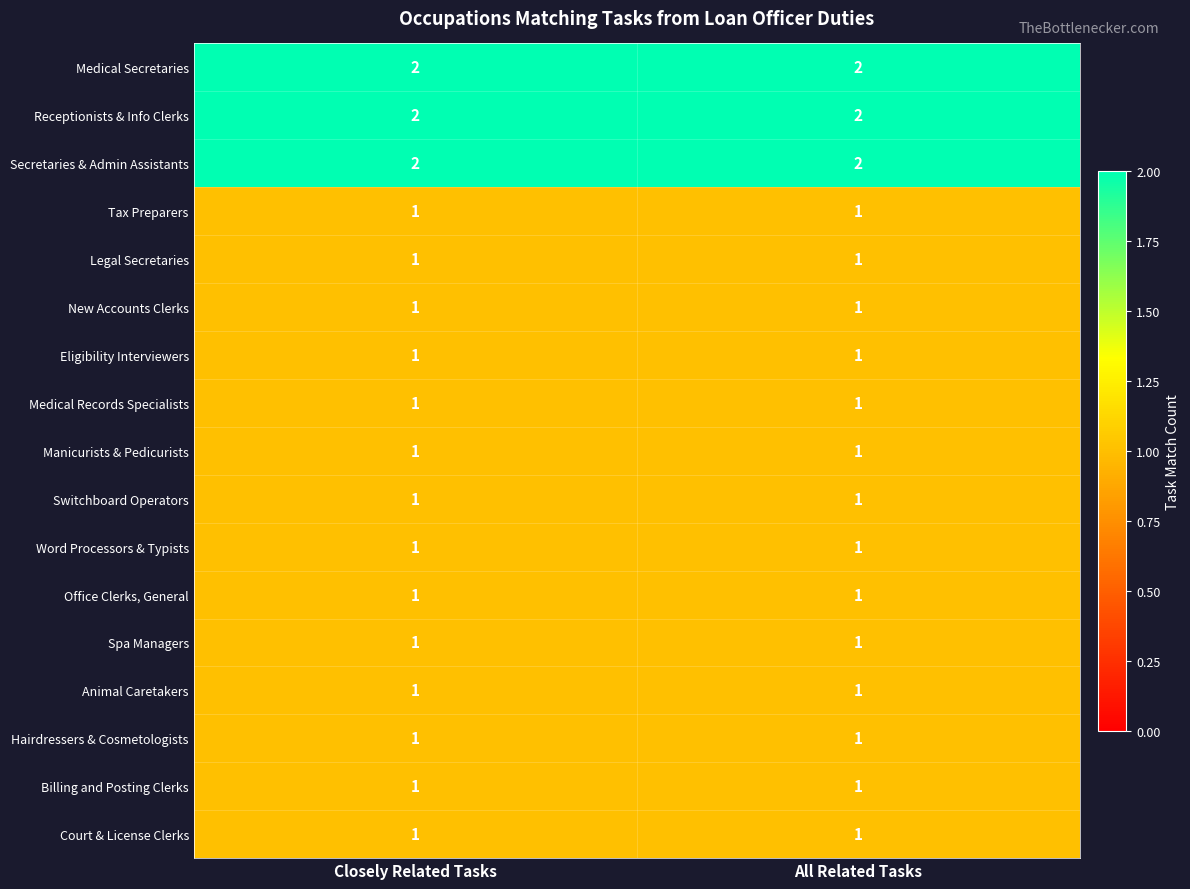

What is the total value across all series at All Related Tasks?

20